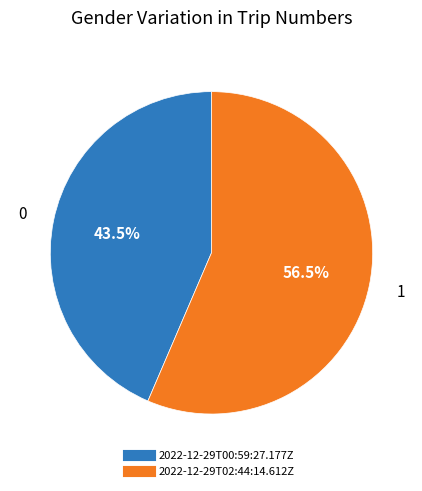

Rank the categories by value from highest to lowest.

2022-12-29T02:44:14.612Z, 2022-12-29T00:59:27.177Z